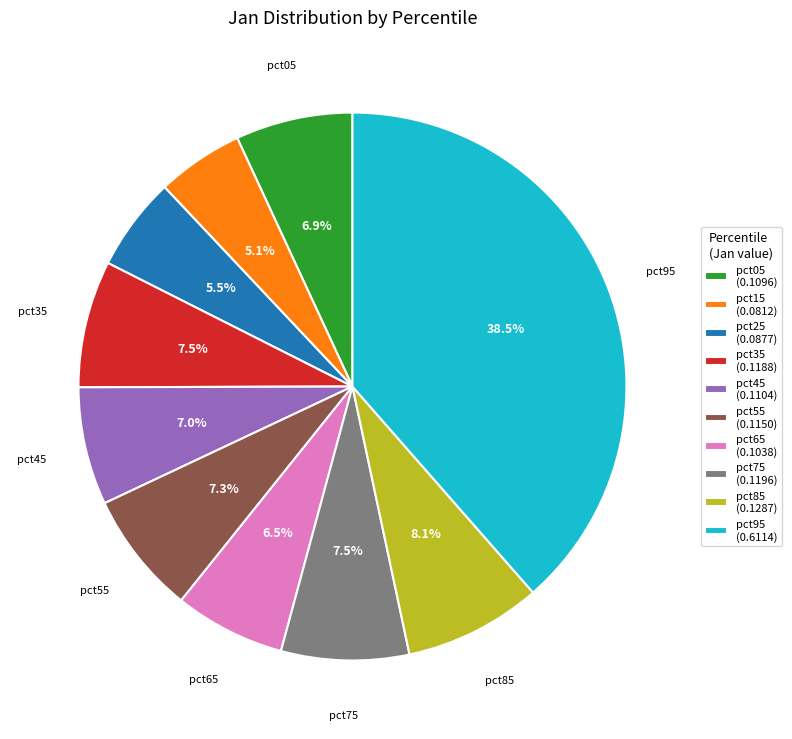

True or false: pct55 accounts for 1% of the total.

False